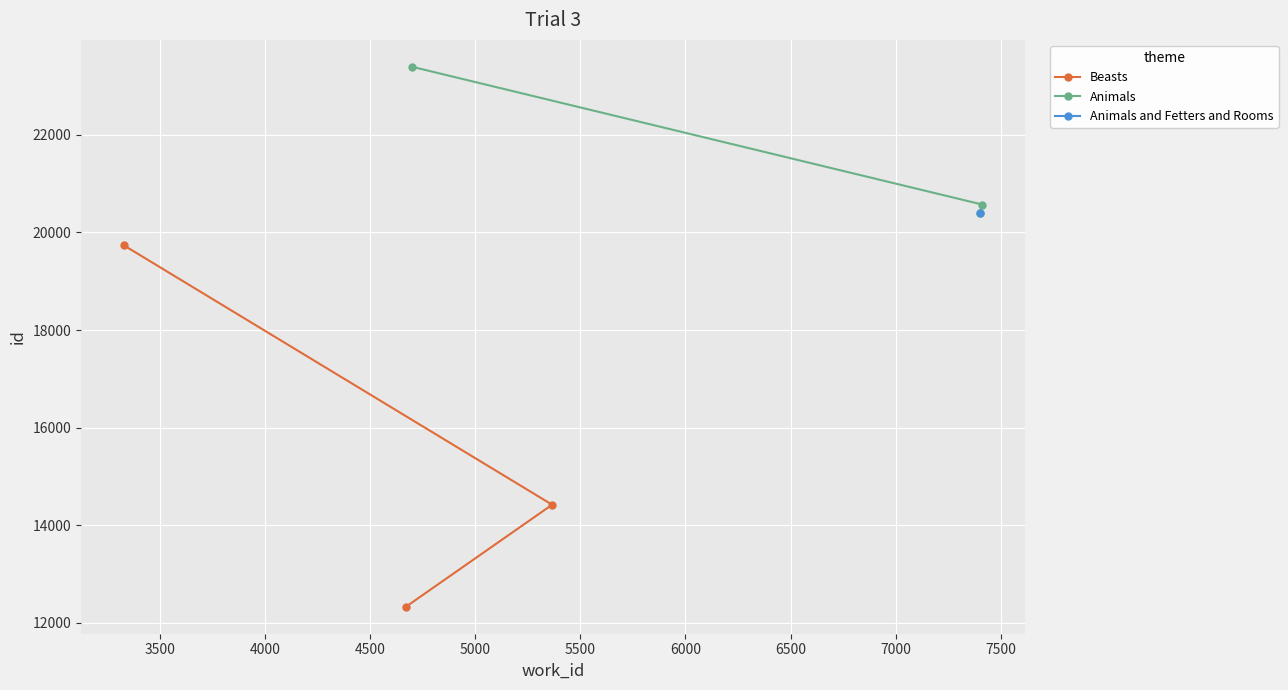

What is the value of the Beasts point at the 2nd from the left?

12331